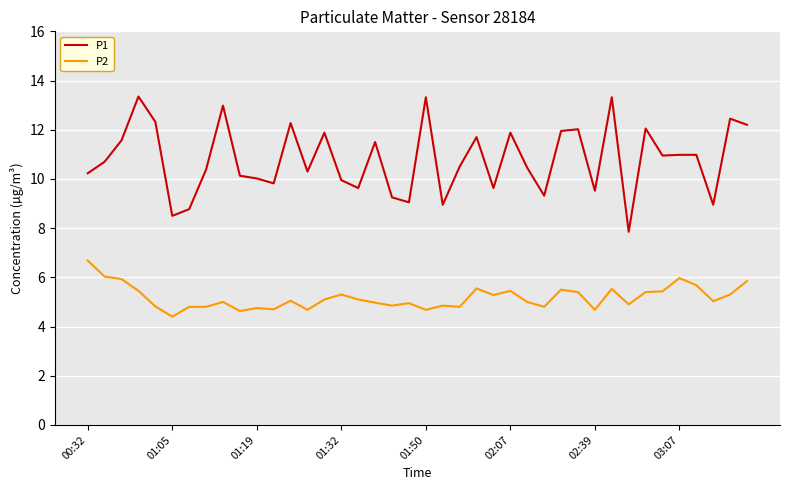

Which series has the widest spread of values?

P1